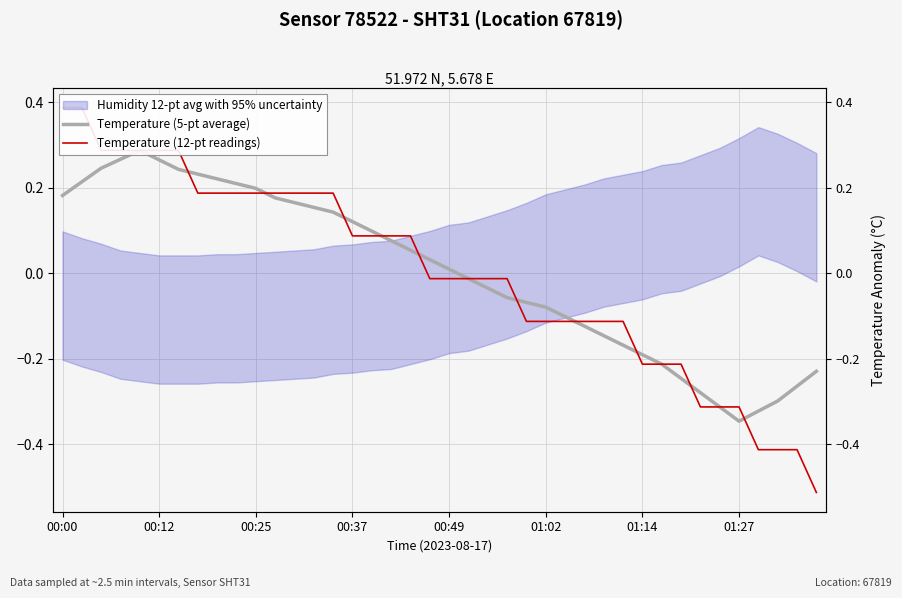

At which category does Temperature (5-pt average) reach its first local valley?

01:27